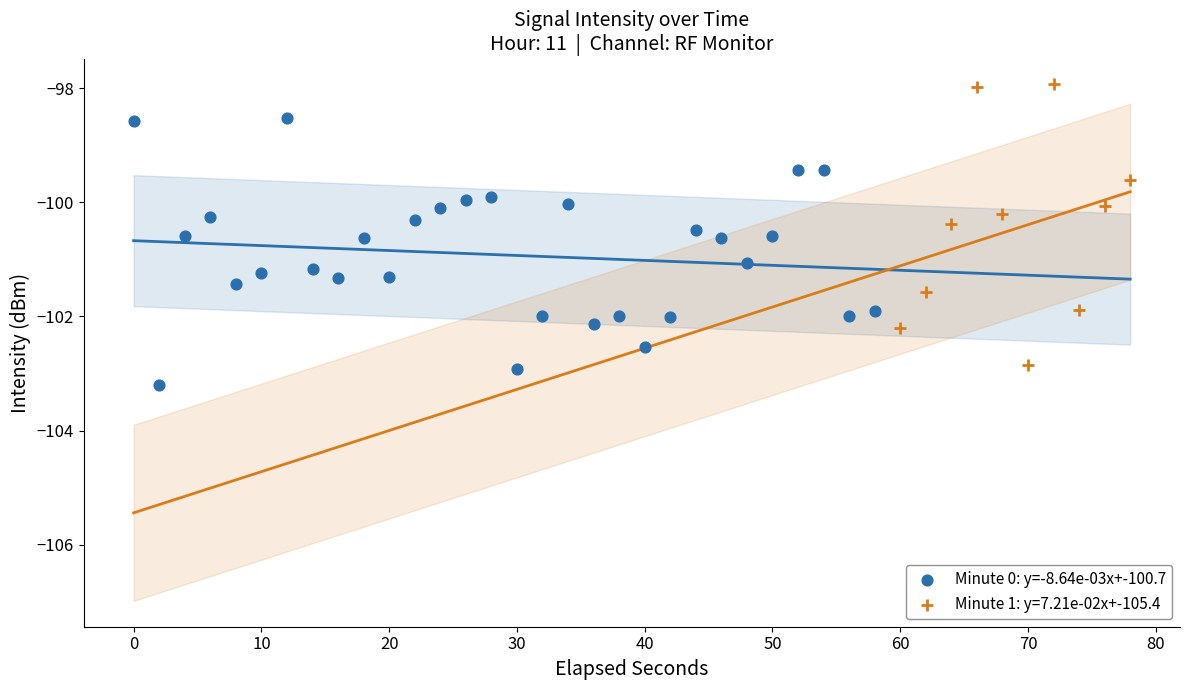

Which series reaches the maximum Y coordinate?

Minute 1: y=7.21e-02x+-105.4